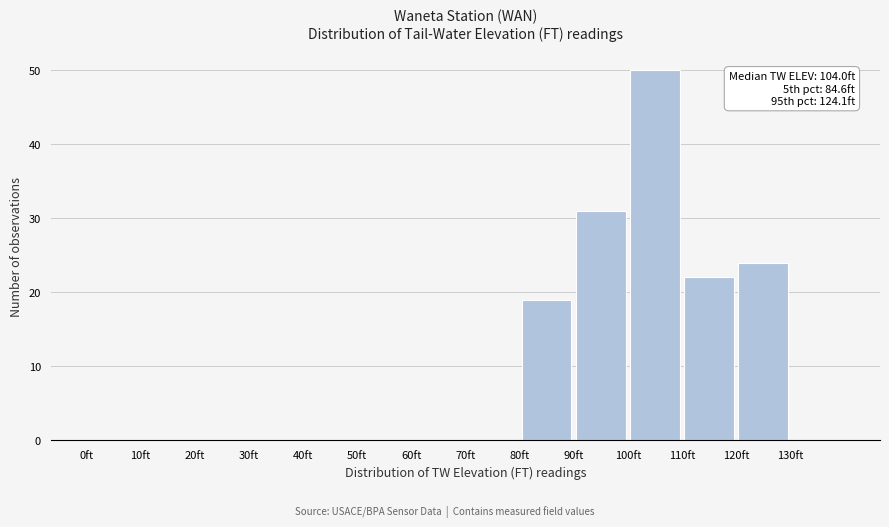

Which range on the x-axis has the tallest bar?

100 to 110